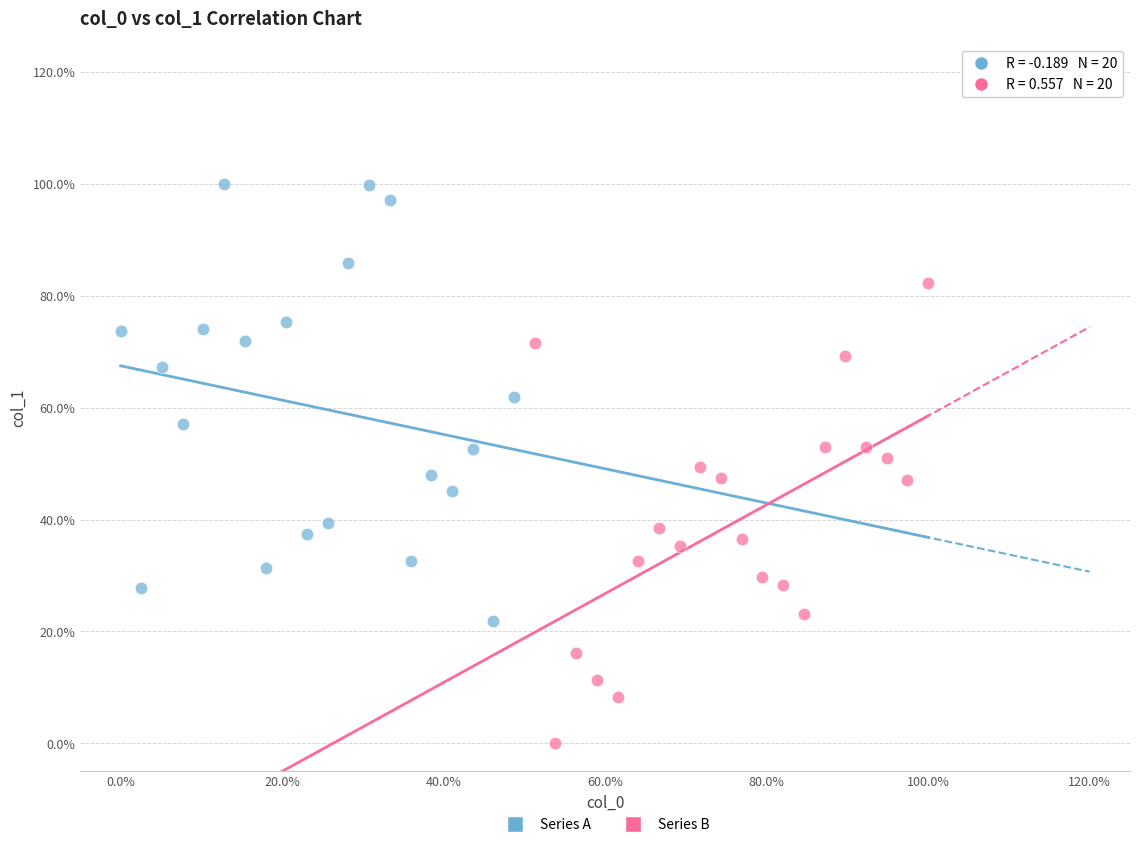

Which series has the largest Y range (max minus min)?

Series B